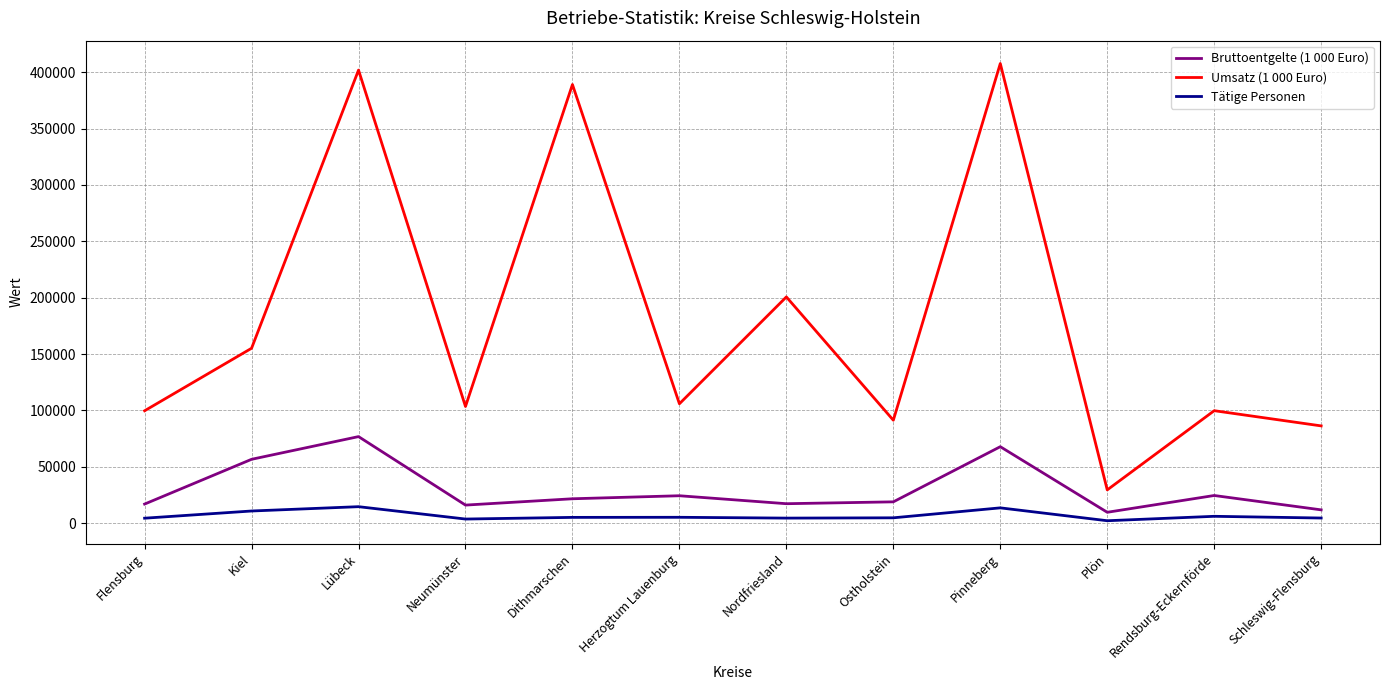

Between Nordfriesland and Pinneberg, which series saw the biggest shift?

Umsatz (1 000 Euro)